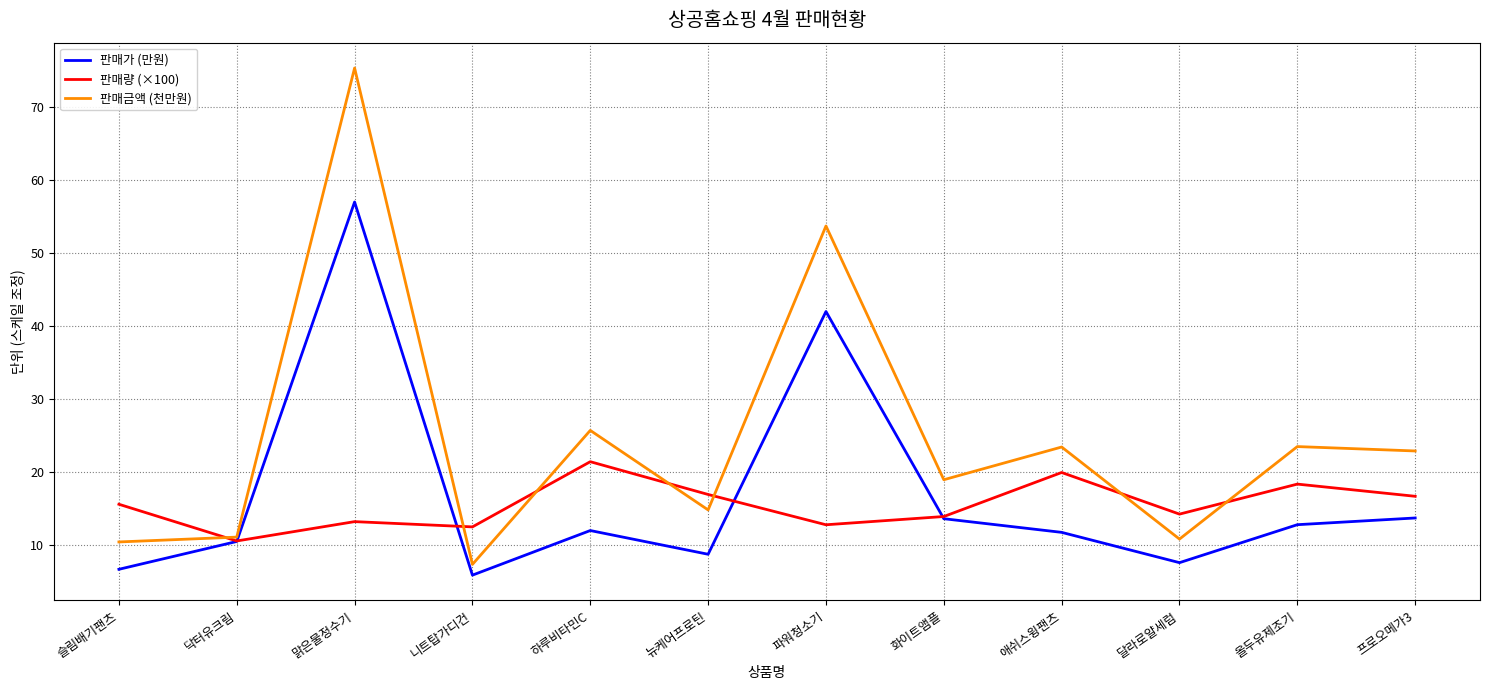

Read the 판매가 (만원) value at 올두유제조기.

12.8